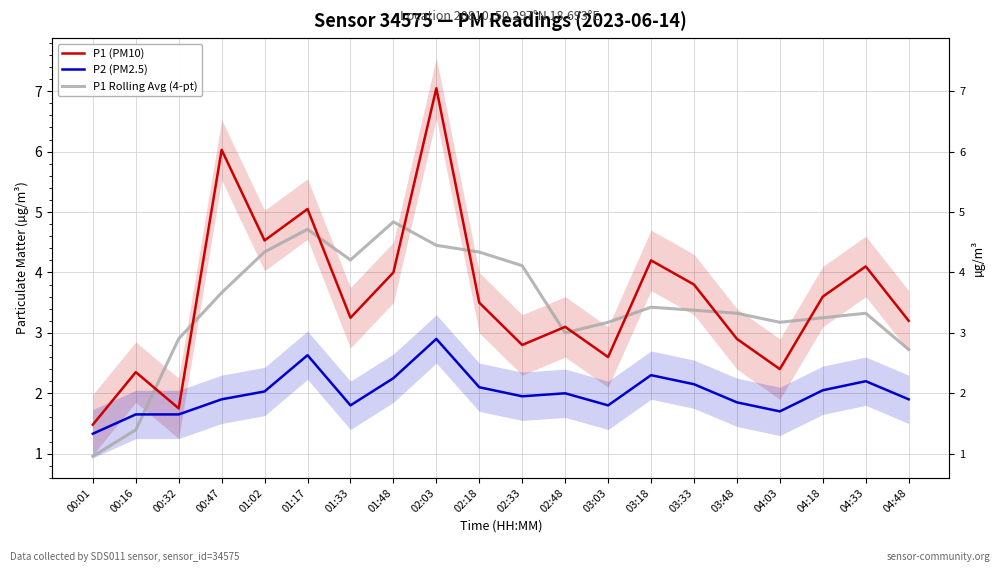

How many interior local valleys does the P1 Rolling Avg (4-pt) series have?

3